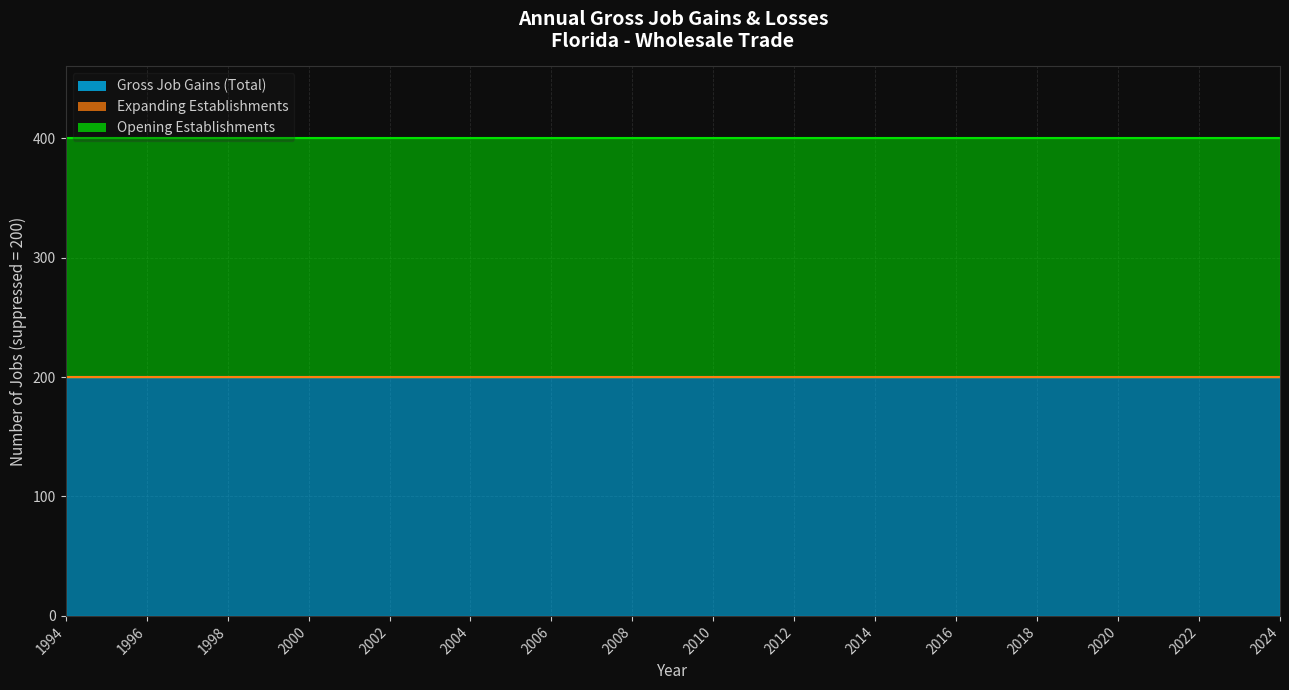

How many lines are shown in the chart?

3